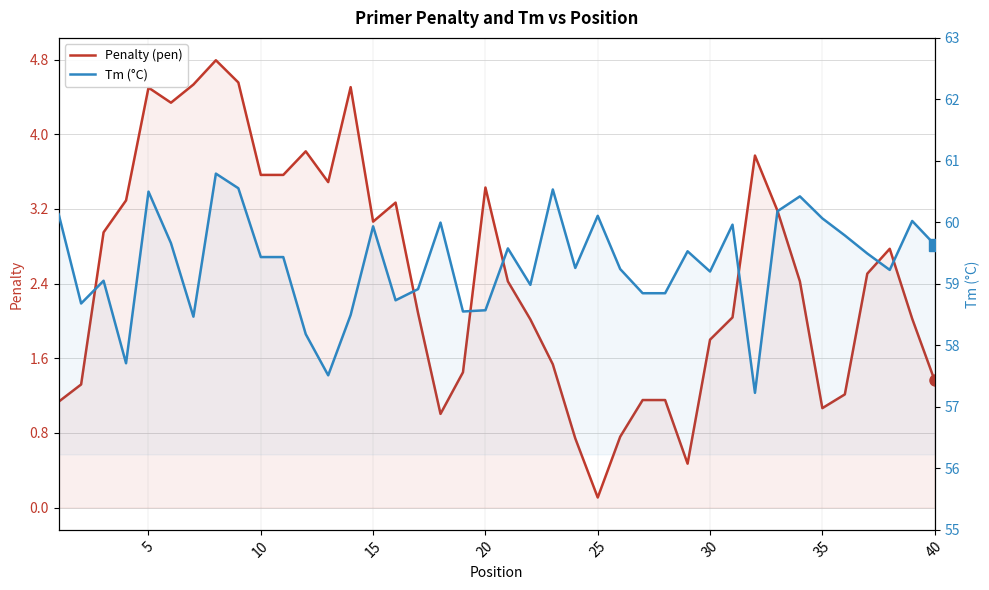

How many data points in Penalty (pen) are above 2?

25